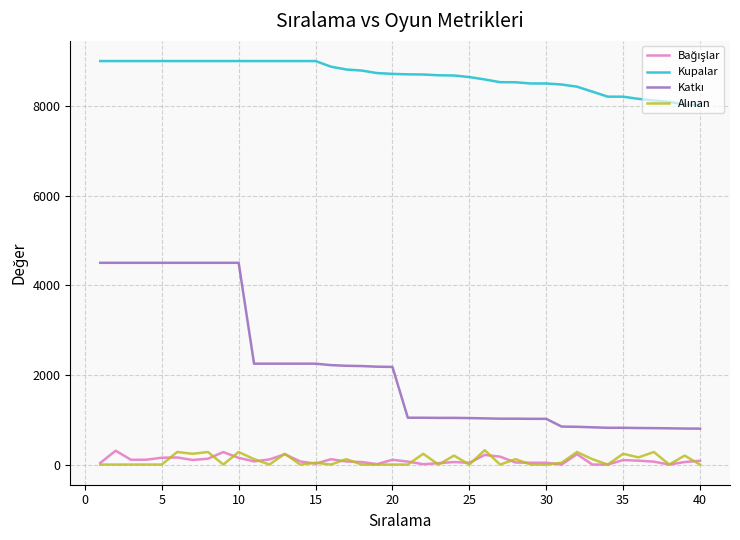

Which series has the largest total across all categories?

Kupalar